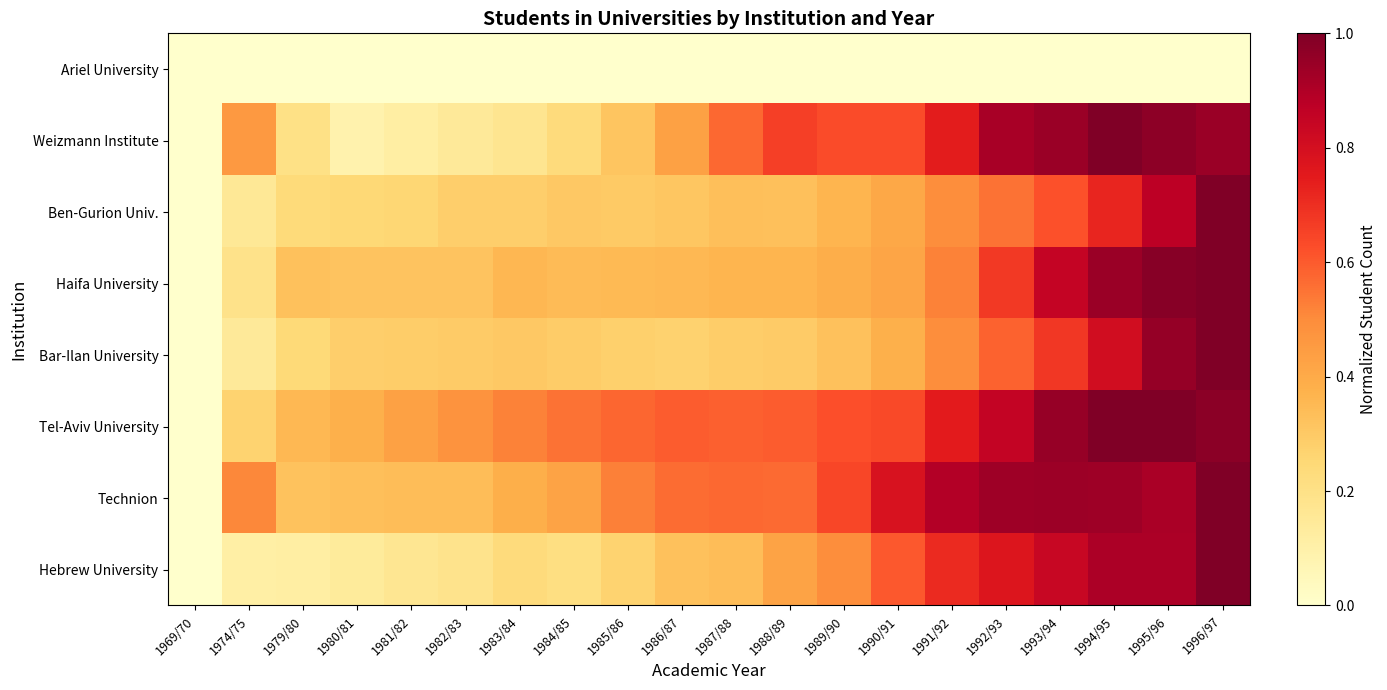

How many distinct data groups are displayed?

8